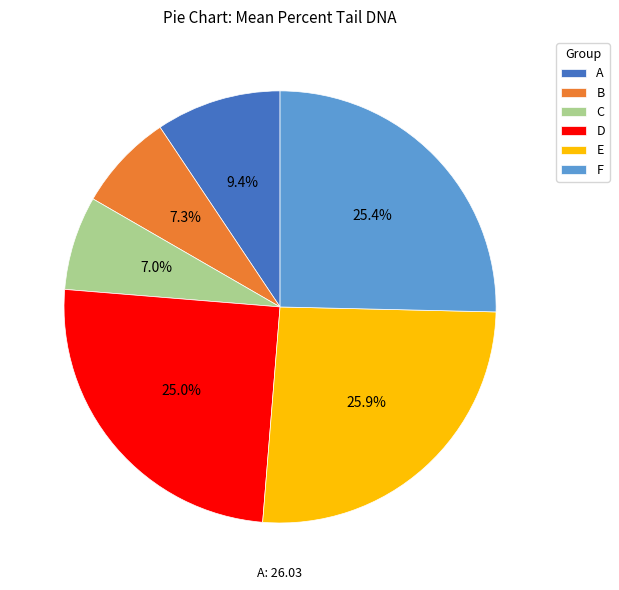

Is D the majority of the pie?

No